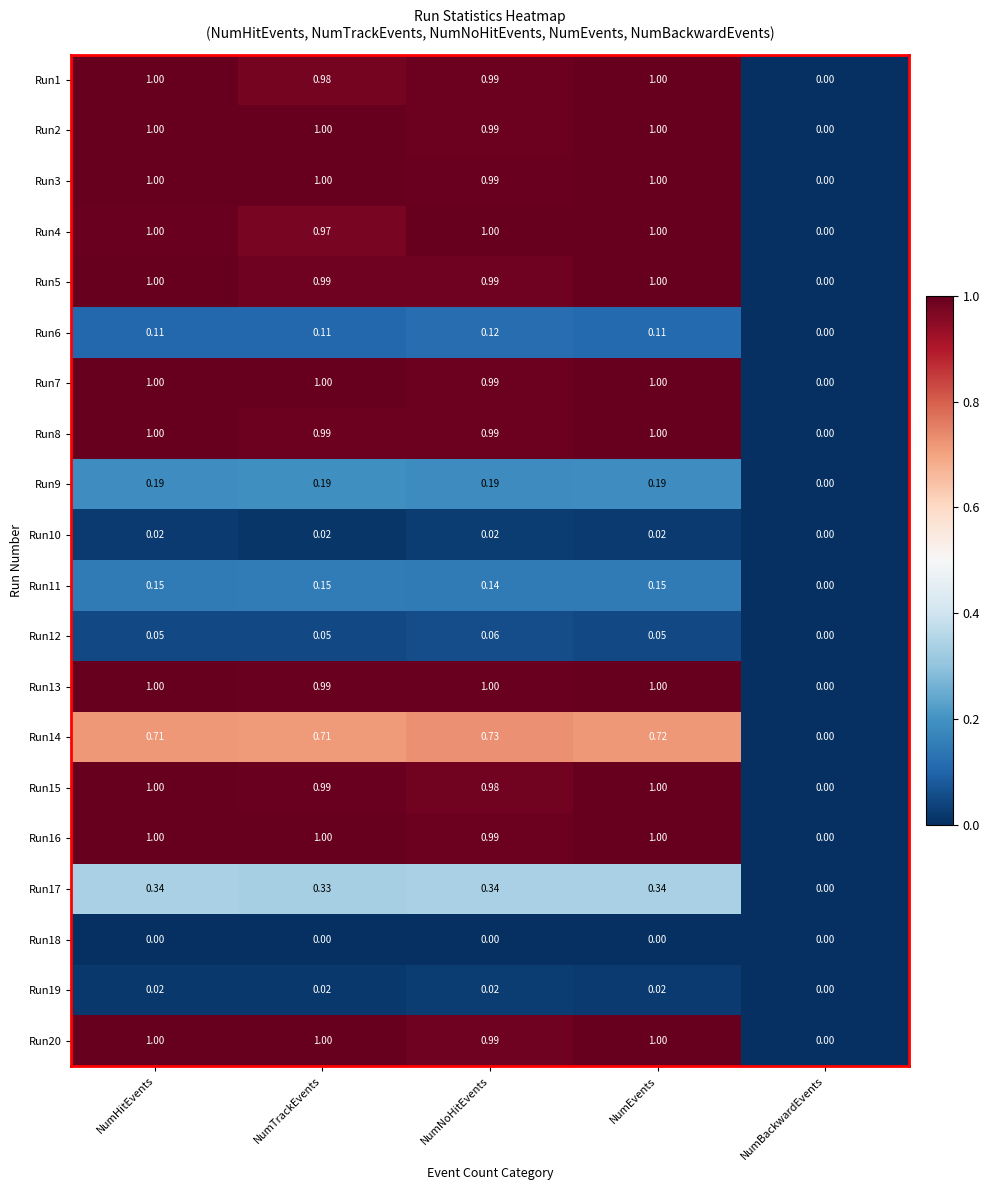

Where is Run15 nearest to the value 0?

NumBackwardEvents